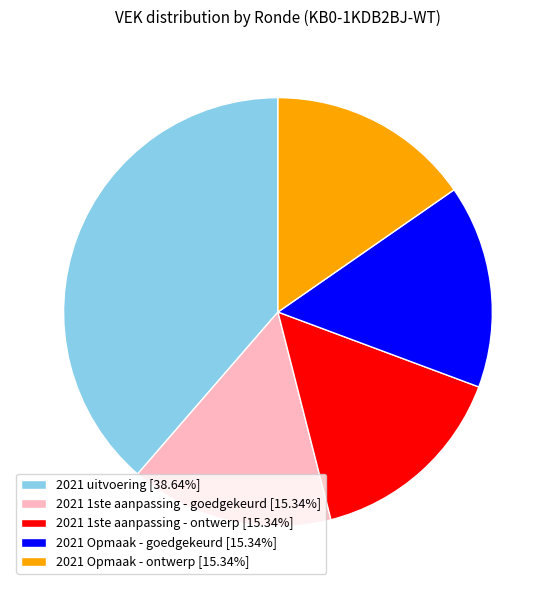

Does any single category account for the majority?

No